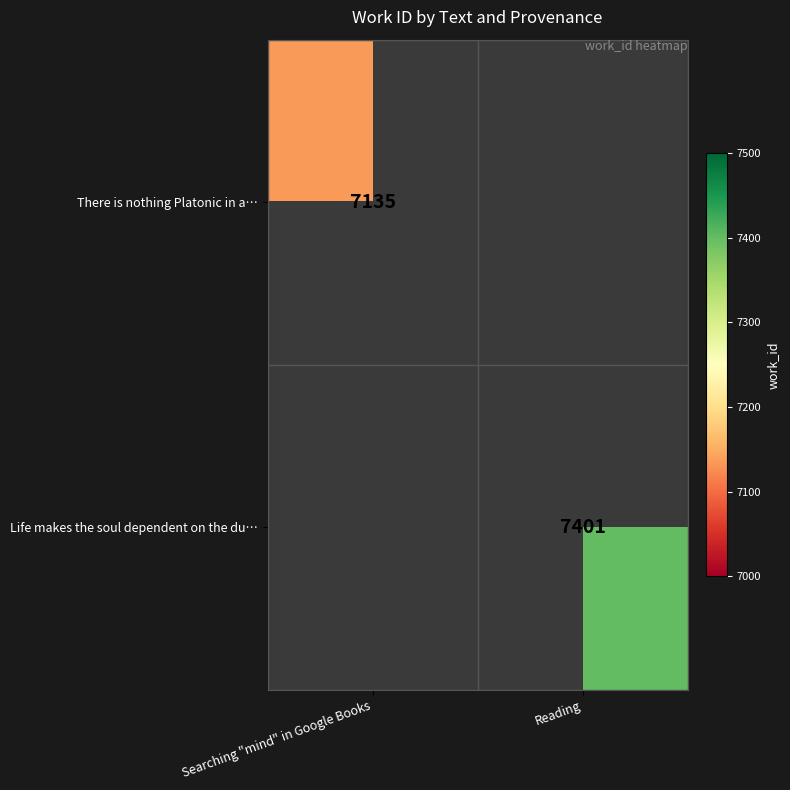

Is it true that There is nothing Platonic in a… equals 12280 at Searching "mind" in Google Books?

False